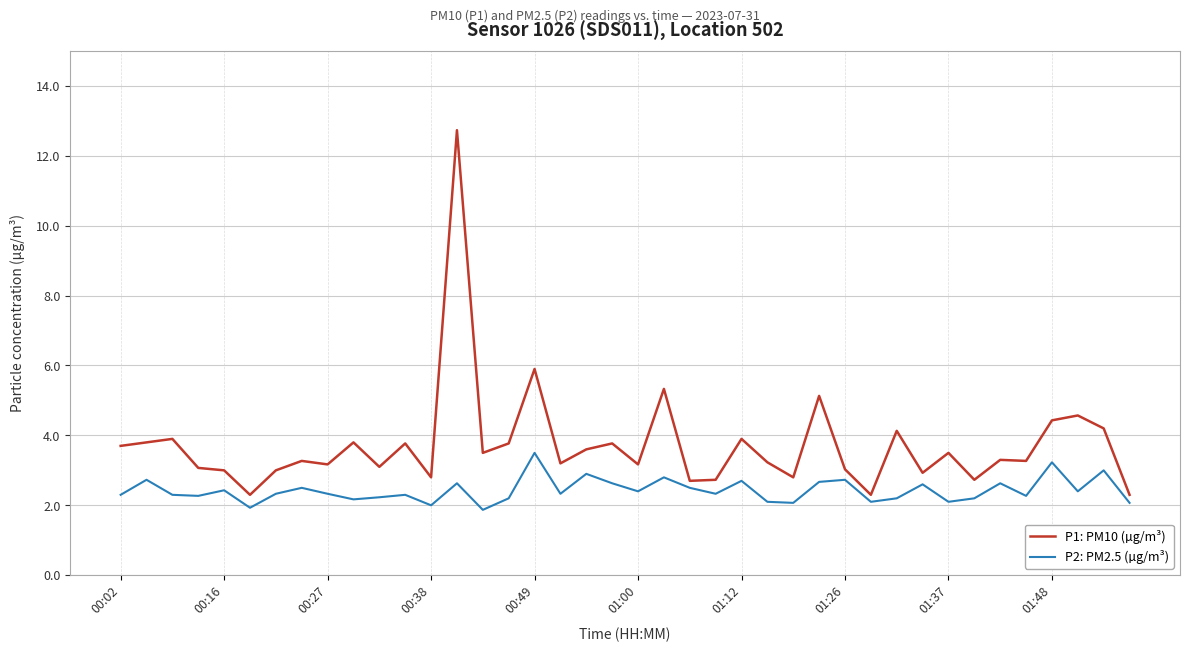

Which series has the largest total across all categories?

P1: PM10 (µg/m³)